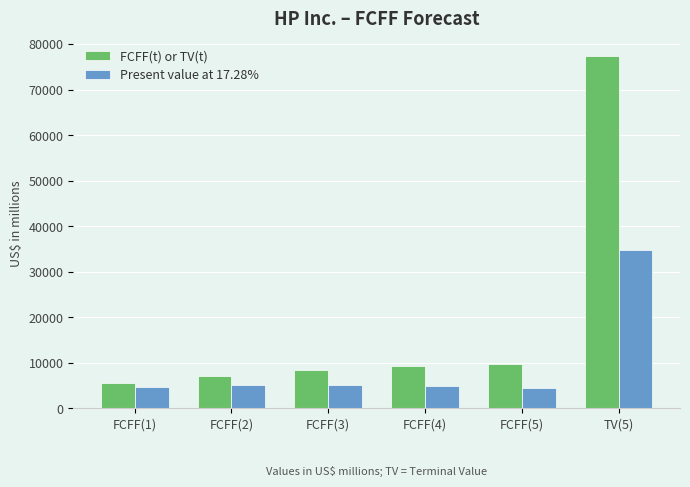

Is it true that FCFF(t) or TV(t) equals 9782 at FCFF(5)?

True